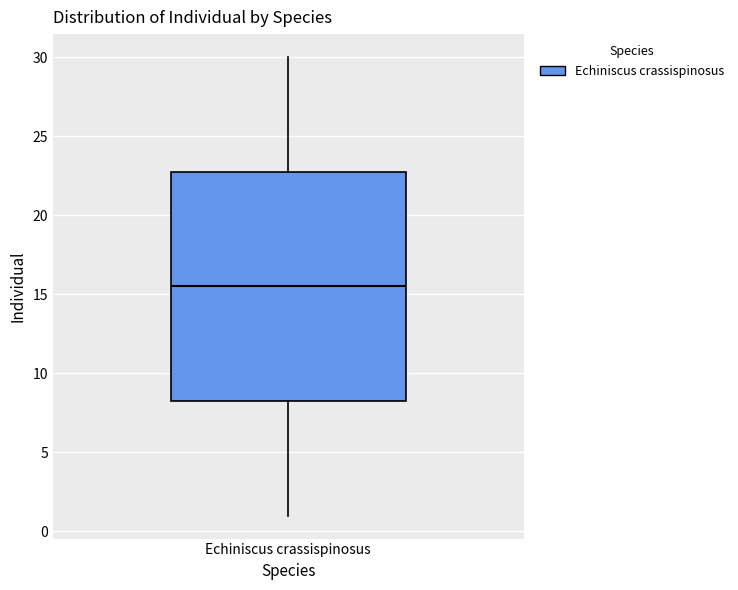

Transcribe this box plot: give where the median line is, the range the box spans, and where the two whiskers end, as read against the y-axis. The values are not printed on the chart, so give them approximately, as read against the axis.

median 15.5, box 8.5 to 23.0, whiskers 1.0 to 30.0